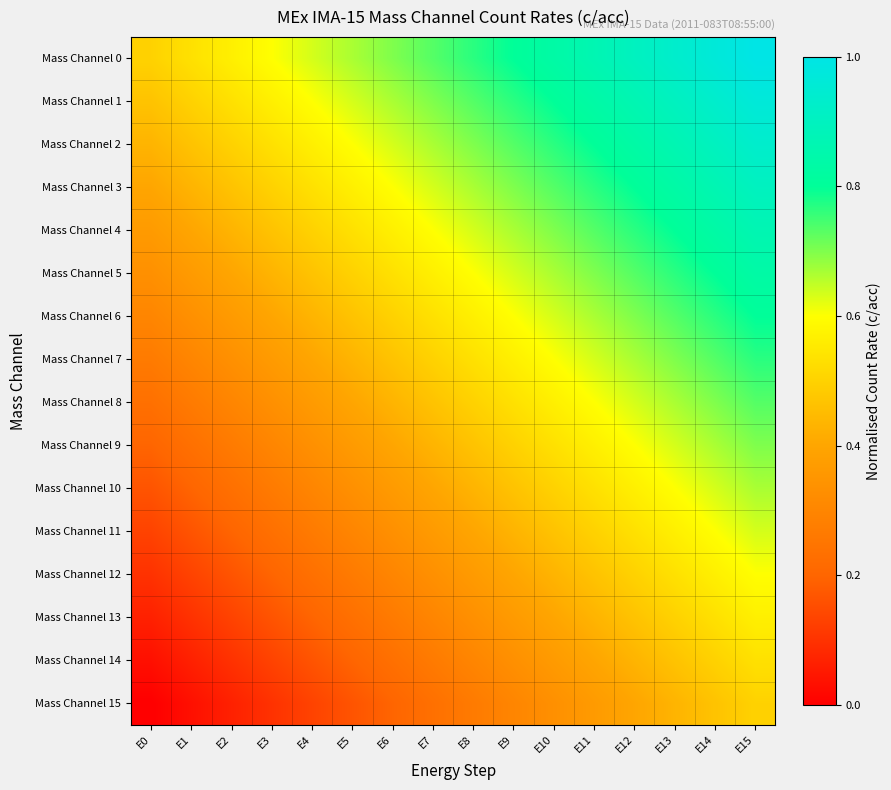

List the series in order of their peak value, lowest first.

Mass Channel 15, Mass Channel 14, Mass Channel 13, Mass Channel 12, Mass Channel 11, Mass Channel 10, Mass Channel 9, Mass Channel 8, Mass Channel 7, Mass Channel 6, Mass Channel 5, Mass Channel 4, Mass Channel 3, Mass Channel 2, Mass Channel 1, Mass Channel 0